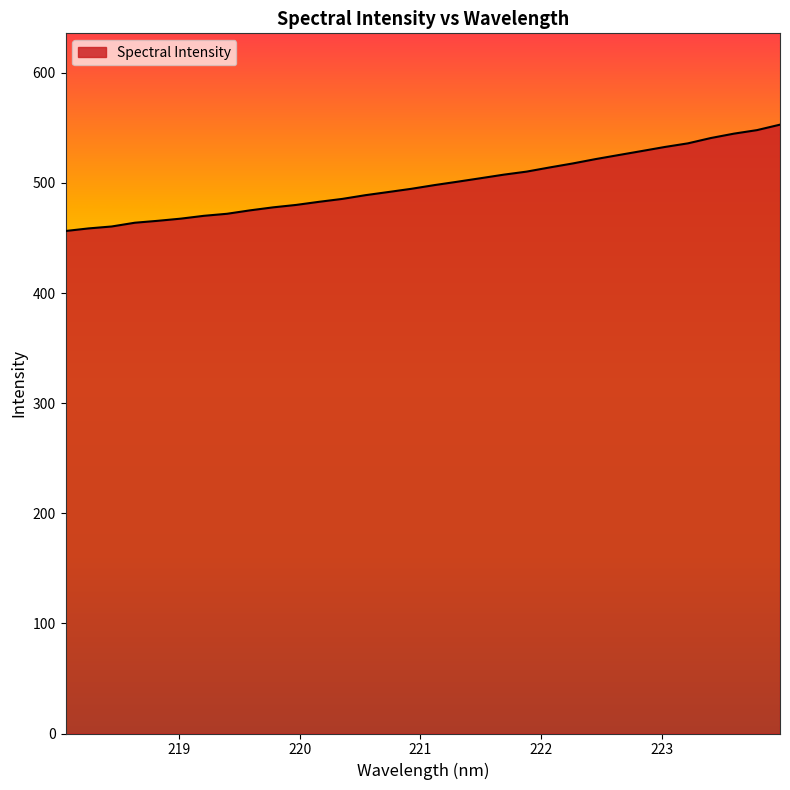

What is the difference between the second highest and minimum values?

91.6